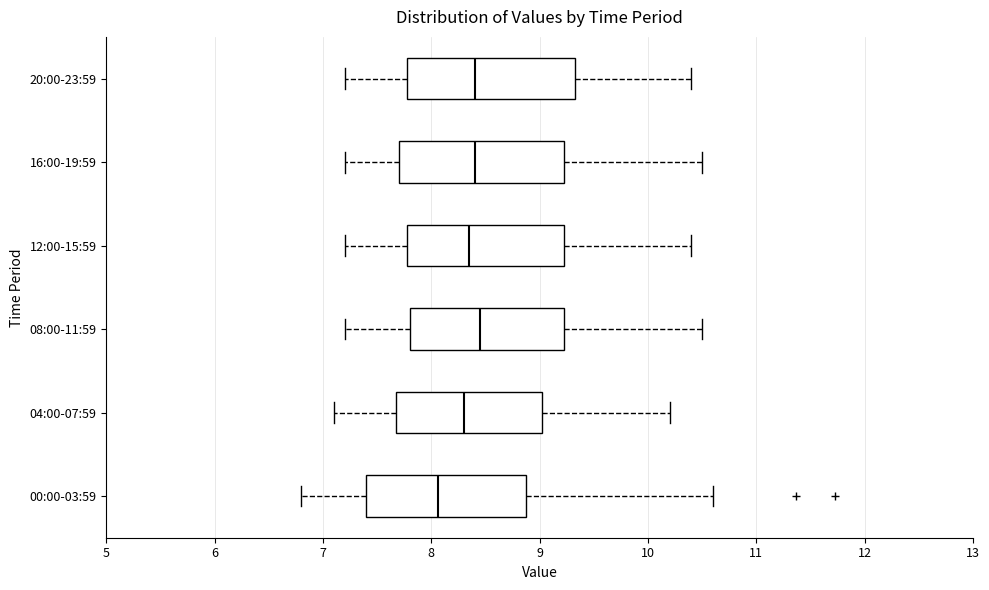

Reading bottom to top, read every box against the x-axis: the position of its median line, the range the box covers, and the ends of its whiskers. The values are not printed on the chart, so give them approximately, as read against the axis.

00:00-03:59: median 8.1, box 7.4 to 8.9, whiskers 6.8 to 10.6
04:00-07:59: median 8.3, box 7.7 to 9.0, whiskers 7.1 to 10.2
08:00-11:59: median 8.5, box 7.8 to 9.2, whiskers 7.2 to 10.5
12:00-15:59: median 8.4, box 7.8 to 9.2, whiskers 7.2 to 10.4
16:00-19:59: median 8.4, box 7.7 to 9.2, whiskers 7.2 to 10.5
20:00-23:59: median 8.4, box 7.8 to 9.3, whiskers 7.2 to 10.4